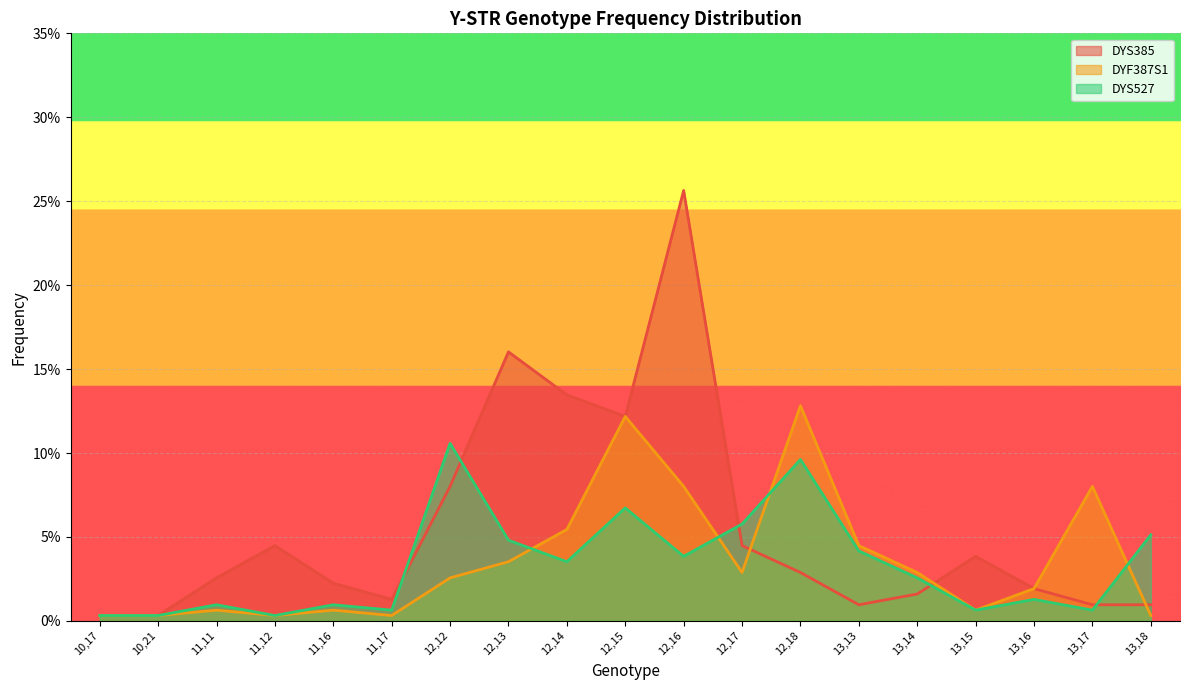

At which label does DYS527 reach its minimum?

10,17